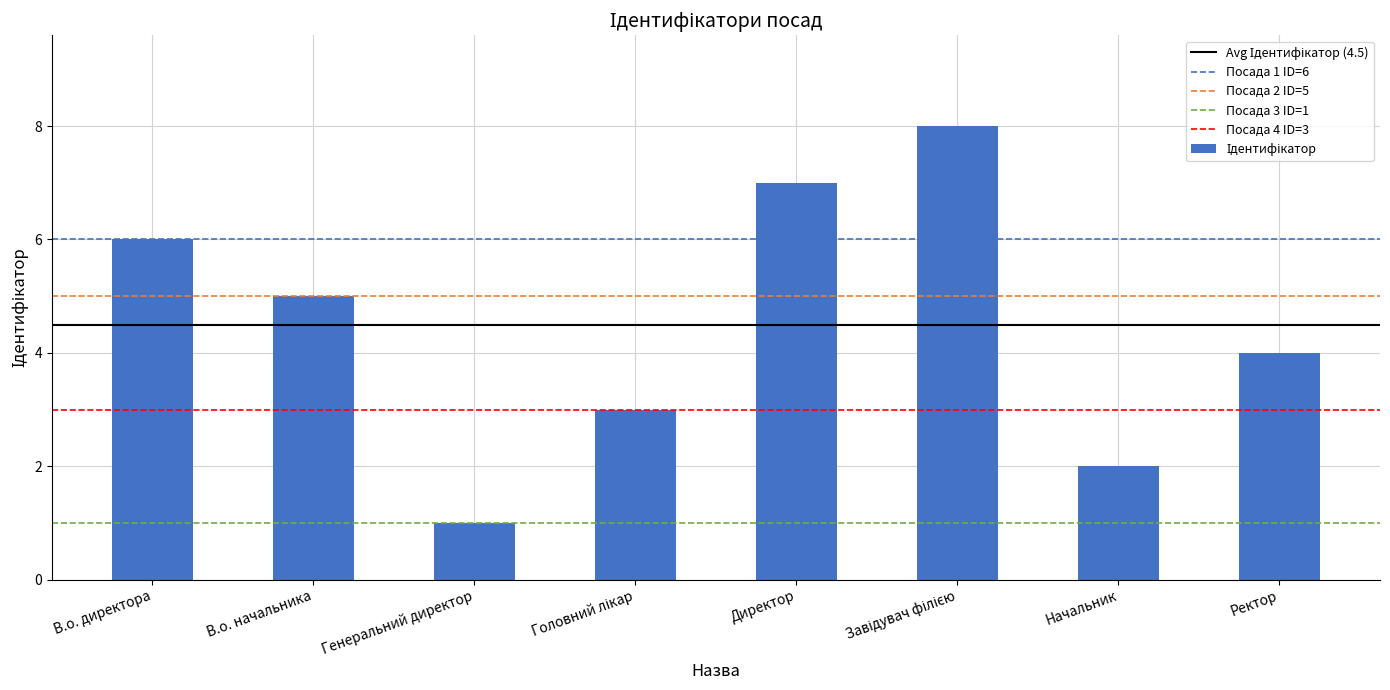

Reading left to right, transcribe all the data shown in this chart.

6	5	1	3	7	8	2	4